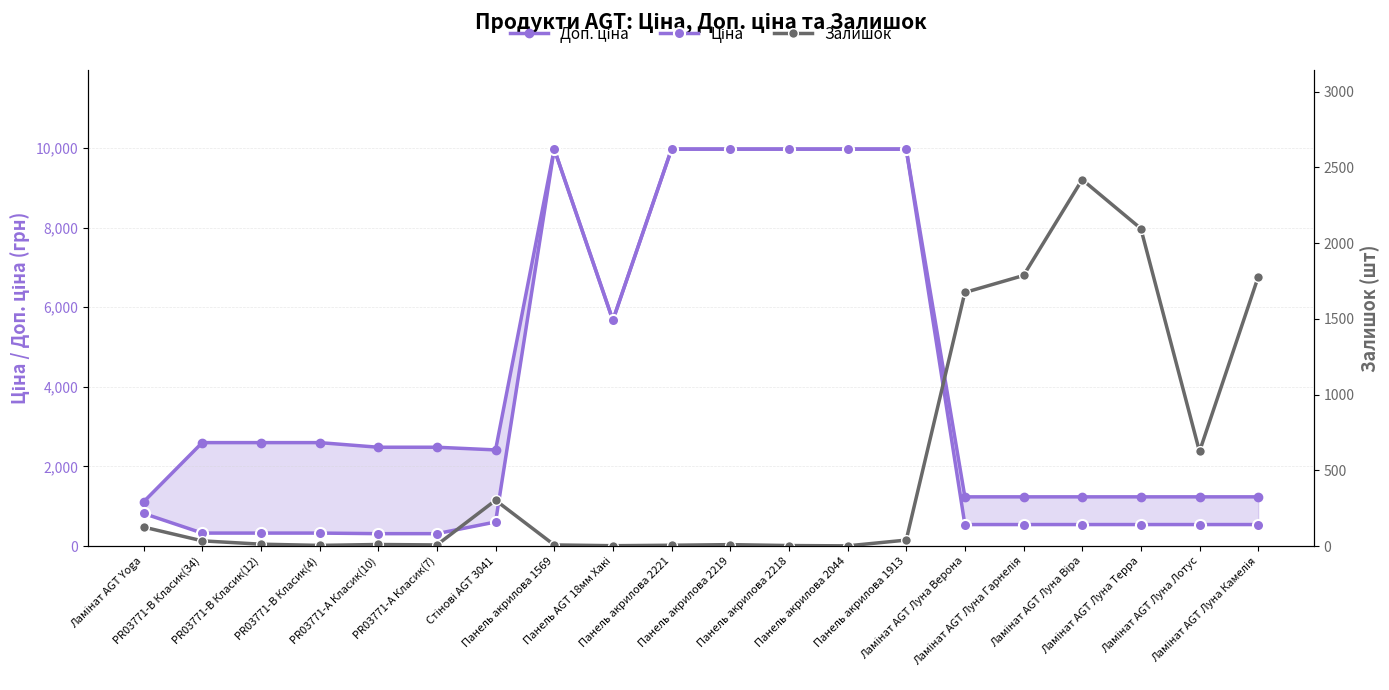

Between which two adjacent categories do Доп. ціна and Залишок first intersect?

Панель акрилова 1913 and Ламінат AGT Луна Верона